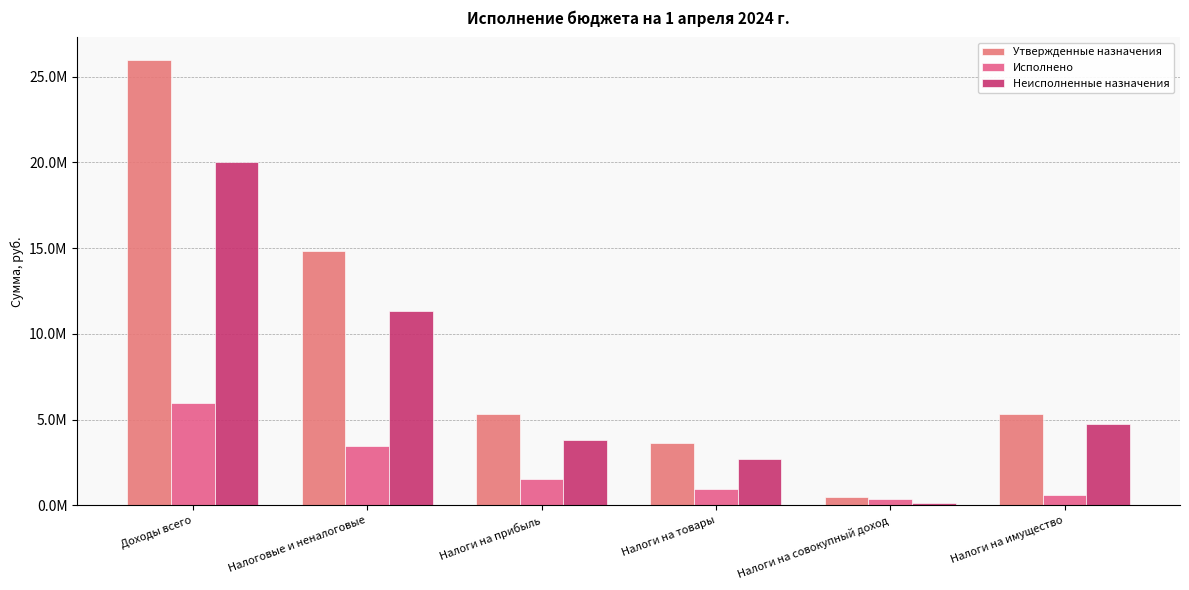

What is the average value of the Утвержденные назначения series?

9265633.3